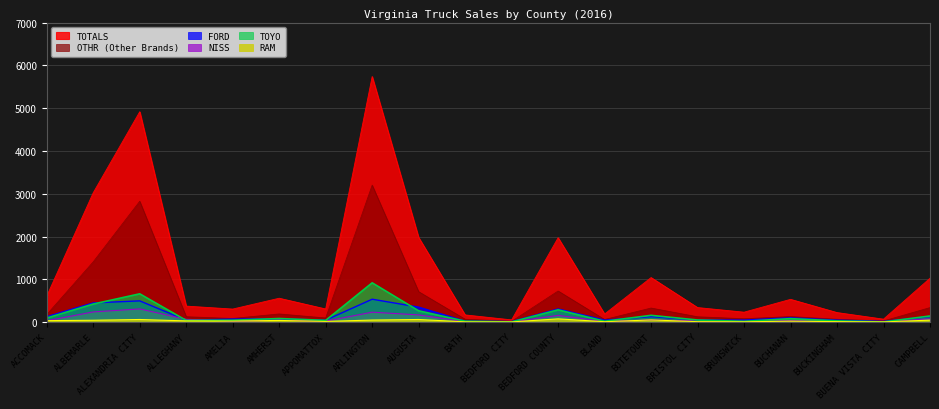

What is the label of the 10th point from the right?

BEDFORD CITY